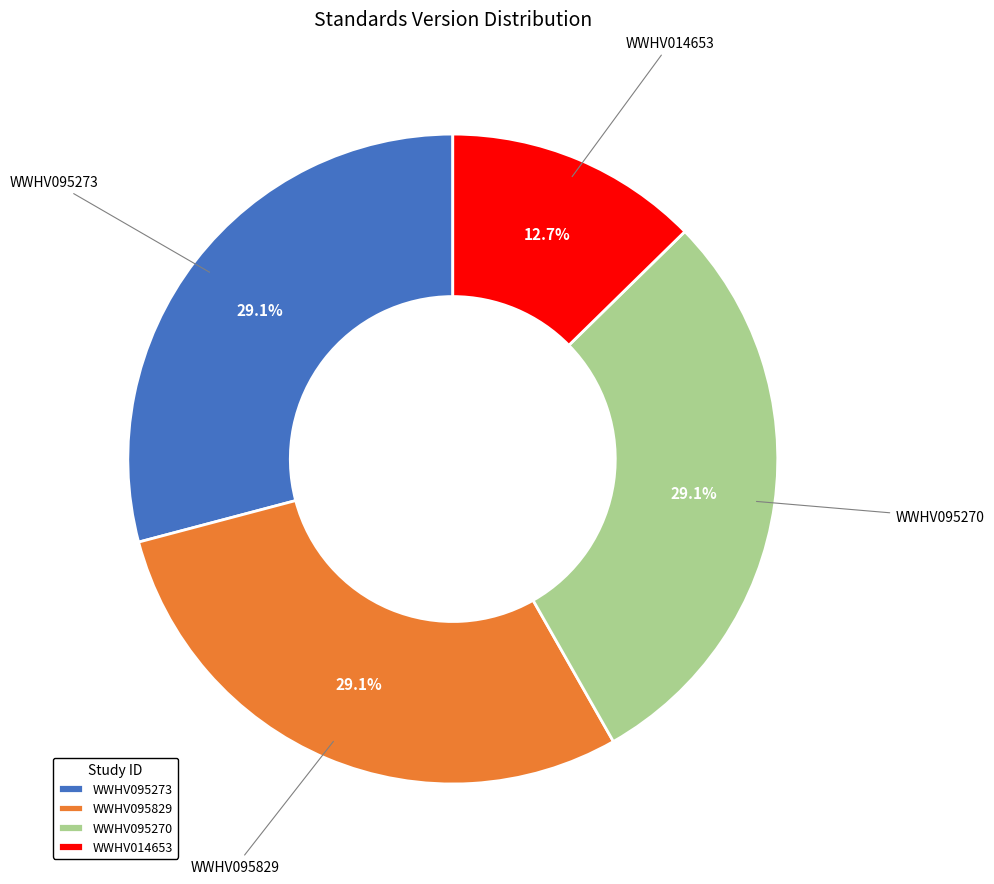

To the nearest percent, what percentage of the pie is WWHV014653?

13%